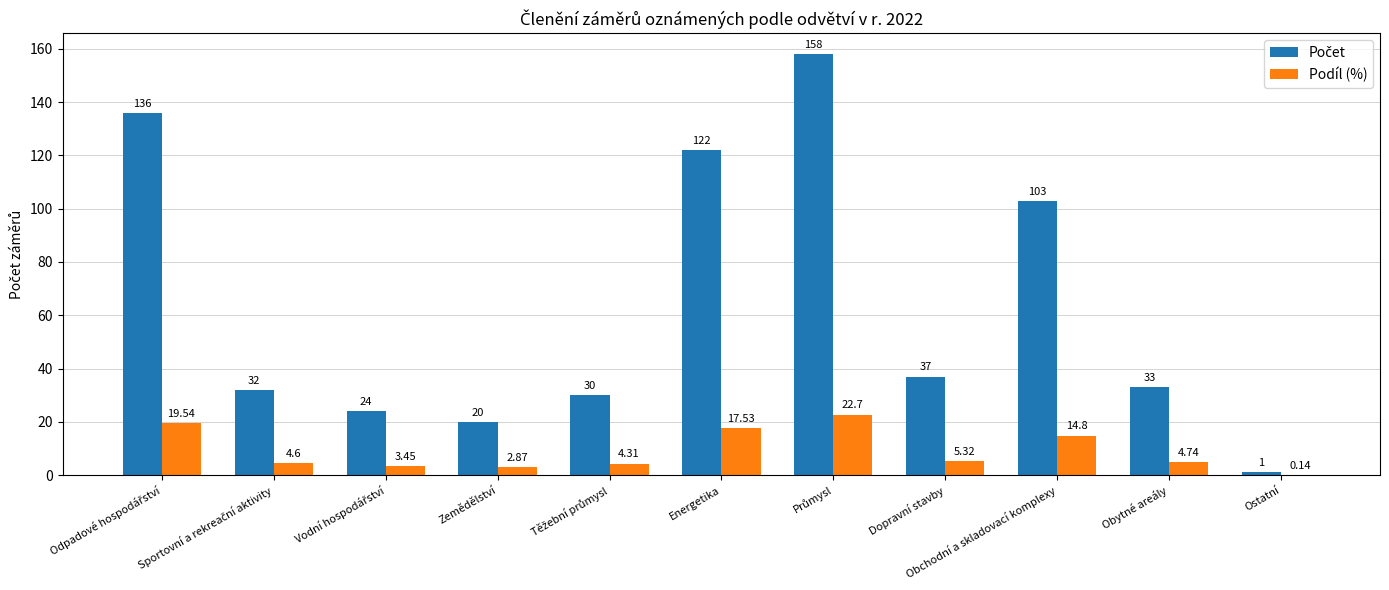

At Odpadové hospodářství, list the series in order from largest to smallest.

Počet, Podíl (%)